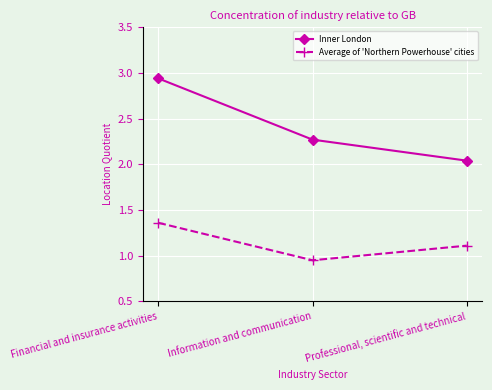

What is the label of the 3rd point from the right?

Financial and insurance activities